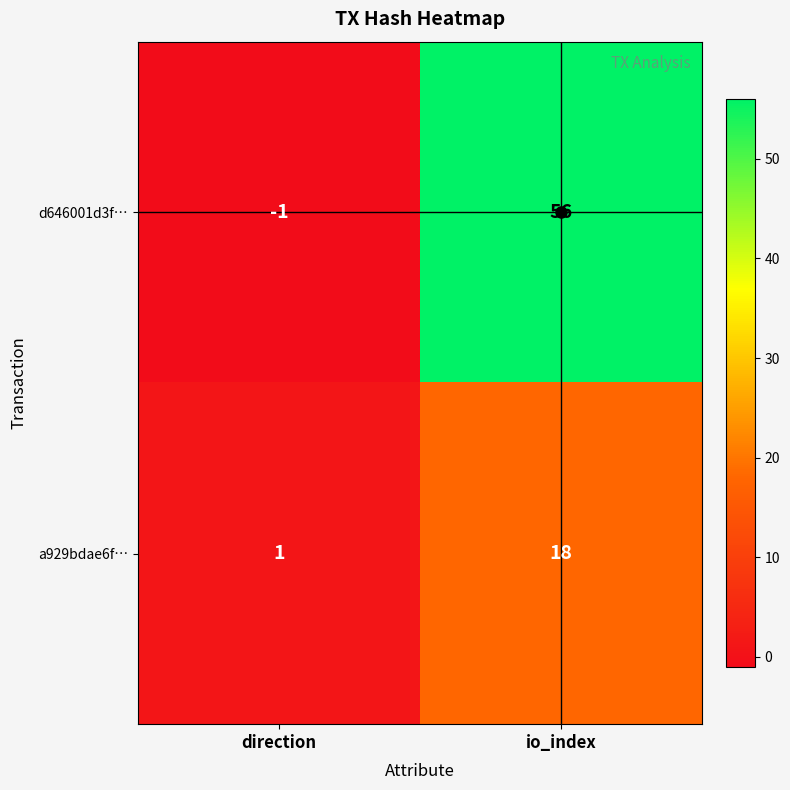

What is the difference between the maximum and minimum values in the a929bdae6f… series?

17